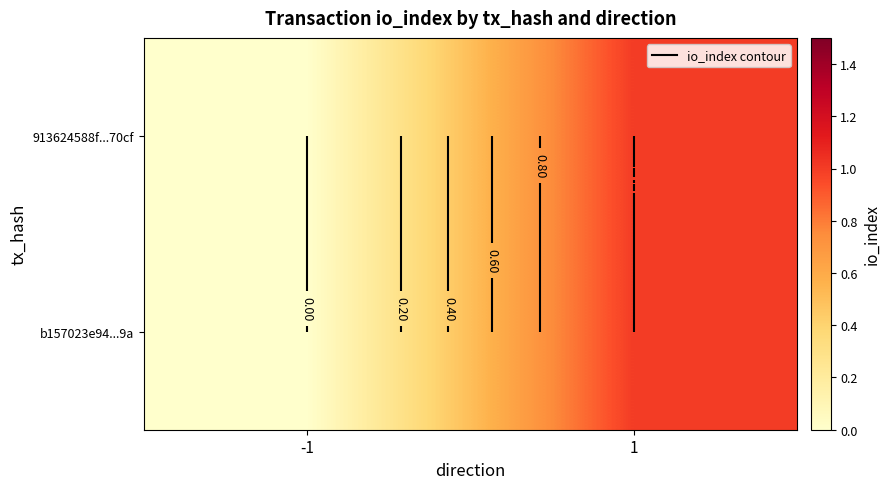

List the labels in order of b157023e94...9a value, smallest first.

-1, 1